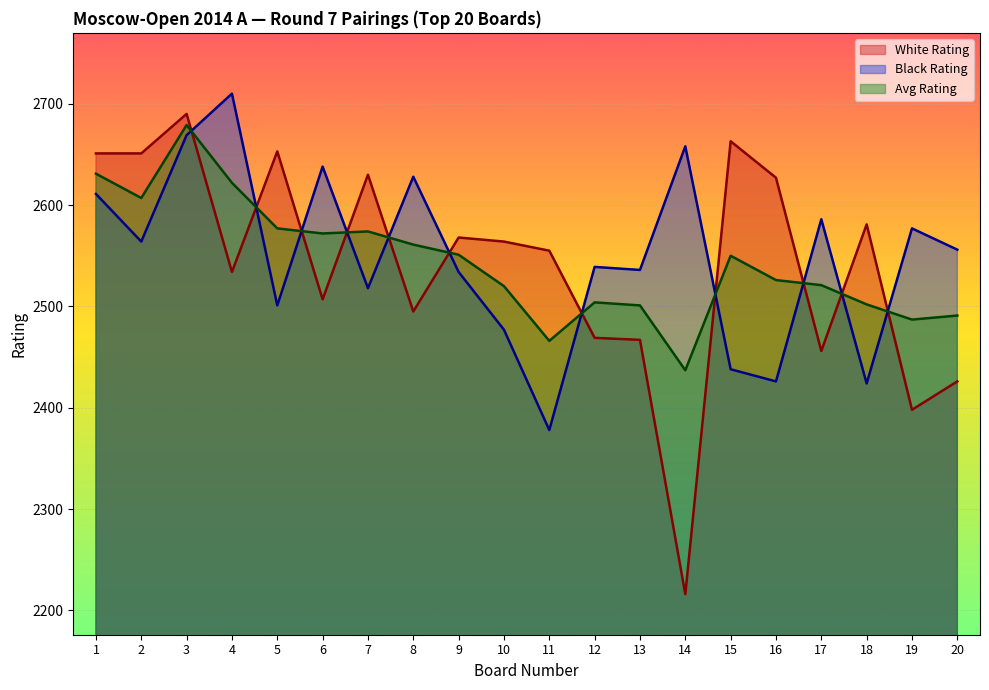

The Avg Rating series shows 2607 at 2. True or false?

True